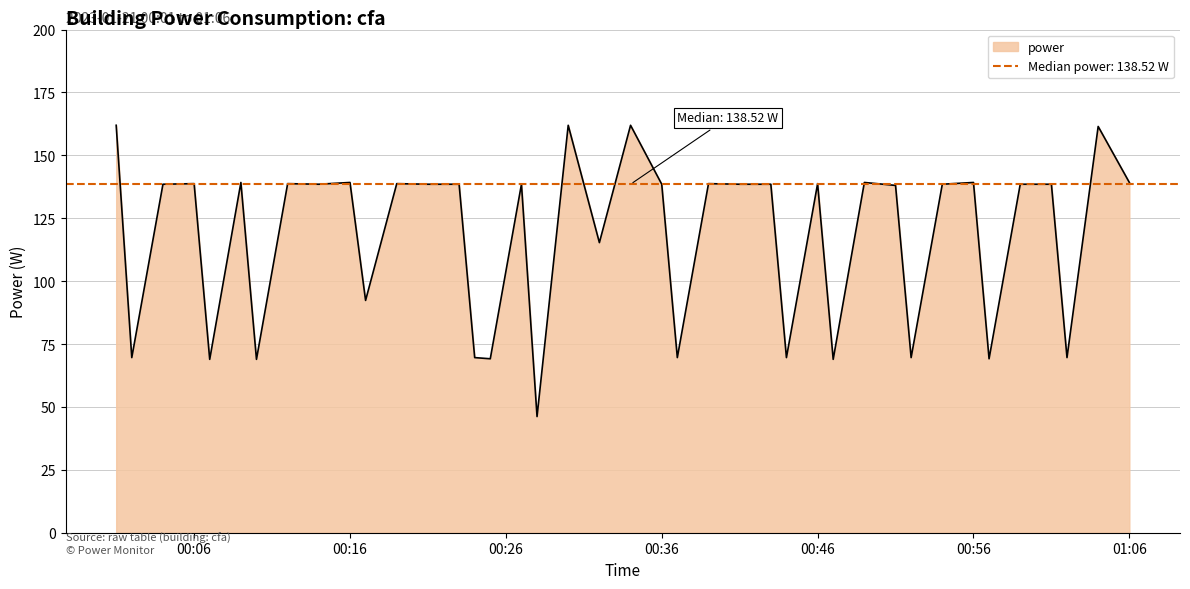

The power series shows 32.7 at 00:46. True or false?

False